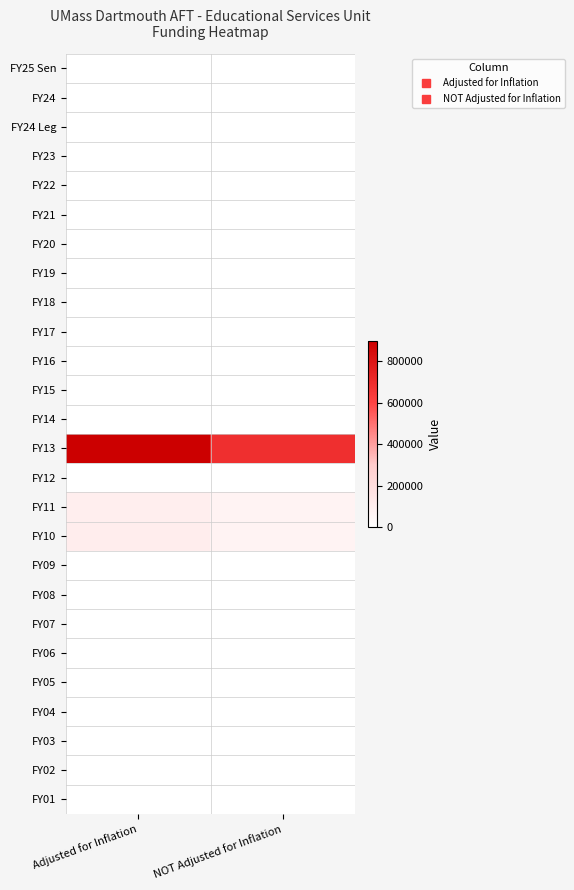

At Adjusted for Inflation, list the series in order from largest to smallest.

FY13, FY10, FY11, FY25 Sen, FY24, FY24 Leg, FY23, FY22, FY21, FY20, FY19, FY18, FY17, FY16, FY15, FY14, FY12, FY09, FY08, FY07, FY06, FY05, FY04, FY03, FY02, FY01